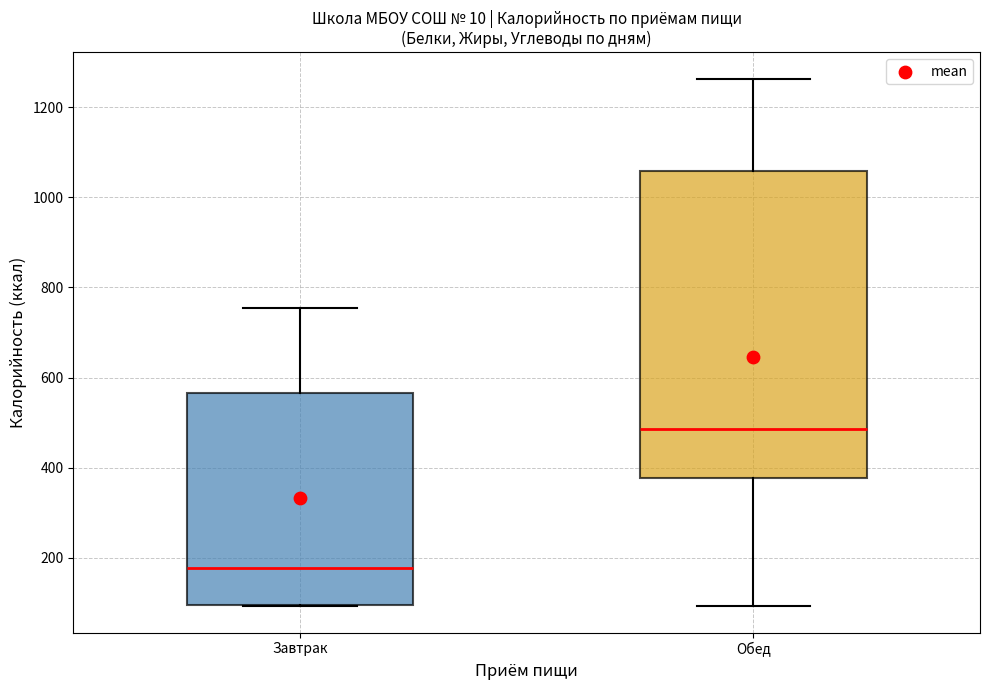

Which box is the tallest, from its lower edge to its upper edge?

Обед